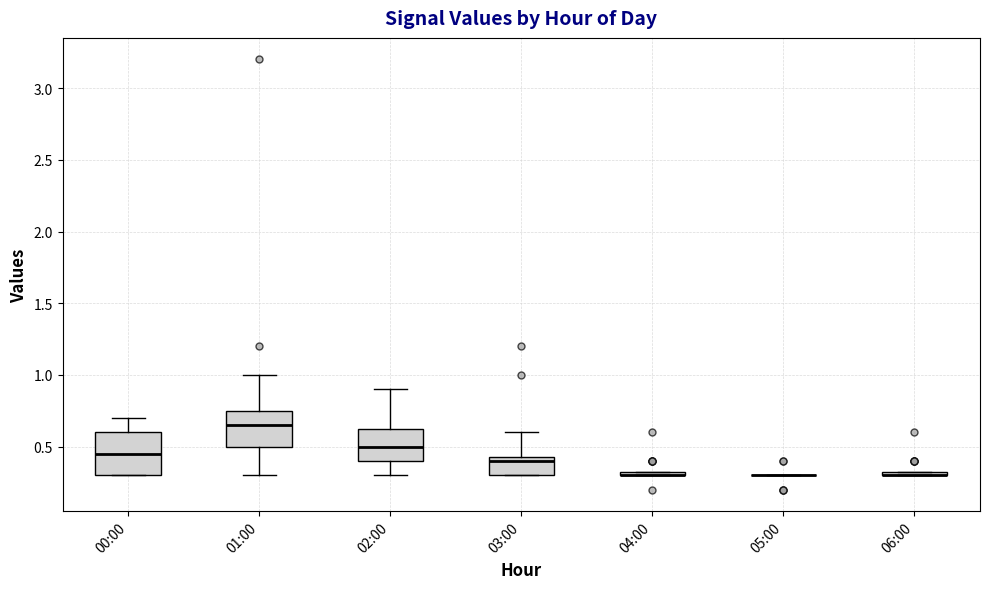

Where does the upper whisker of the box for 01:00 end on the y-axis? The values are not printed on the chart, so give them approximately, as read against the axis.

1.00